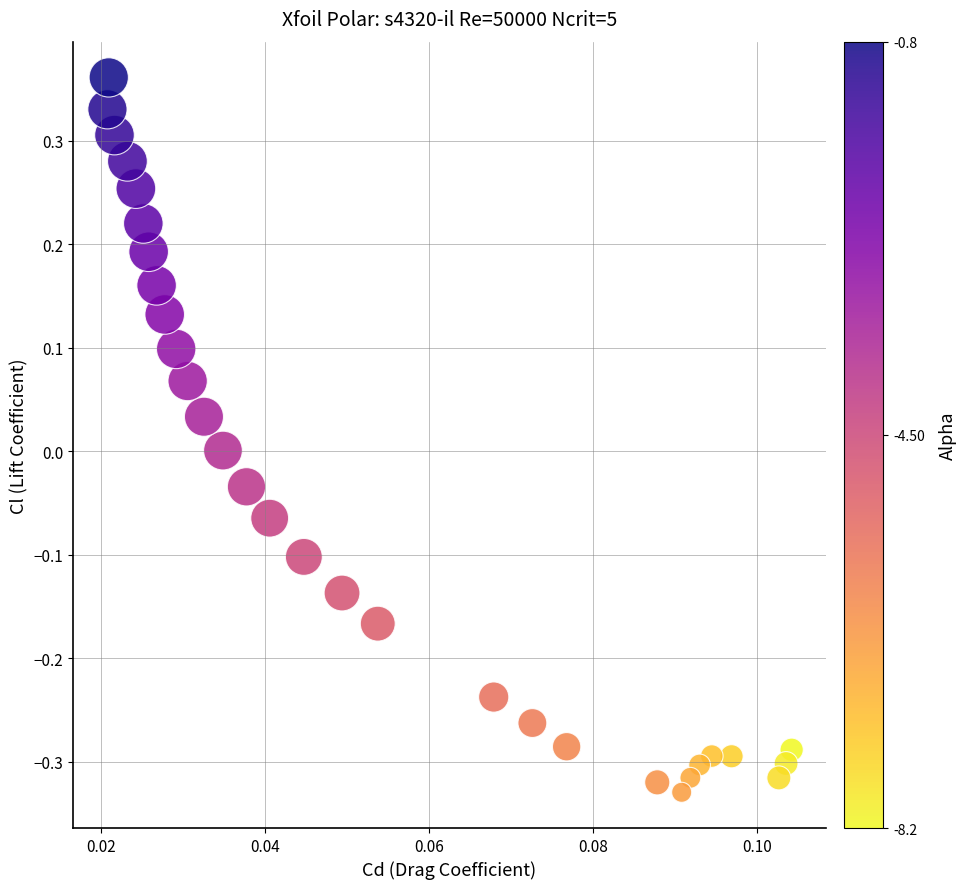

What is the range of Y values (max minus min)?

0.7